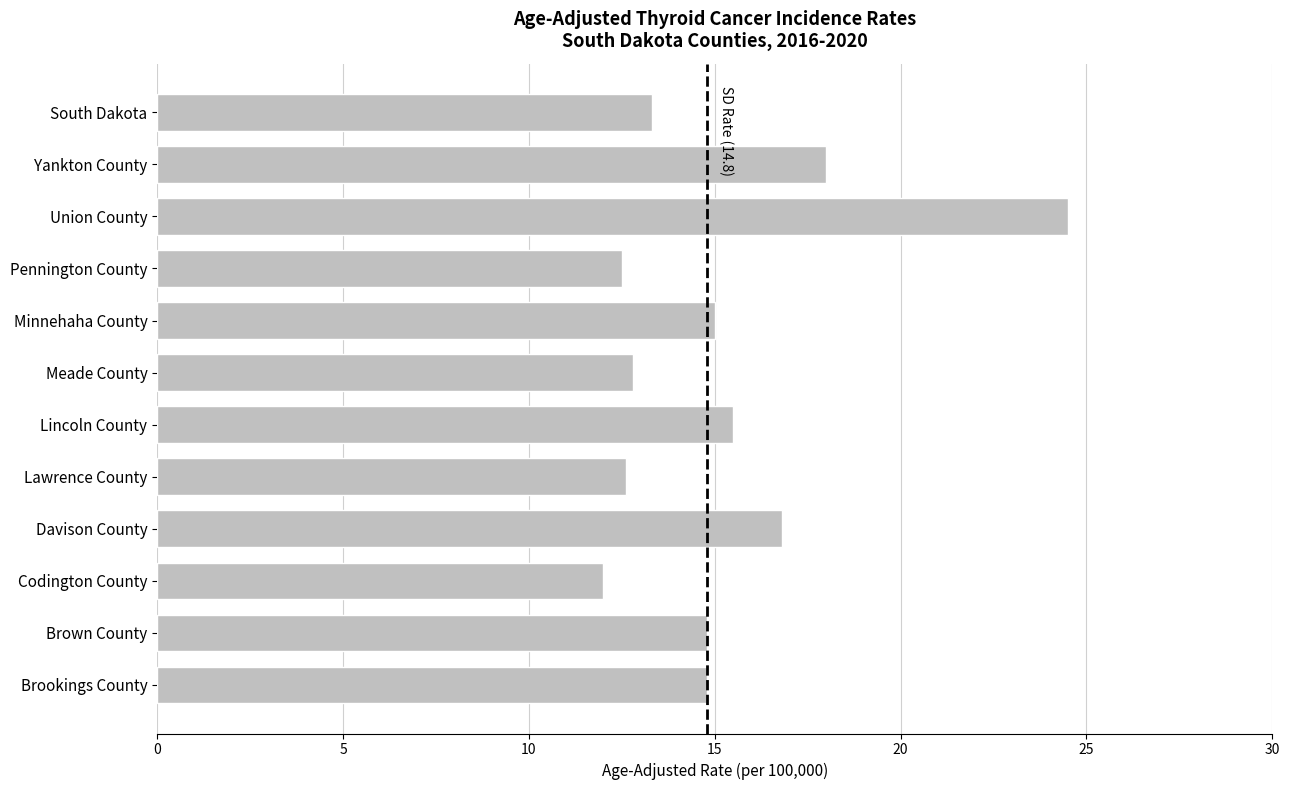

Does the chart contain stacked bars?

No